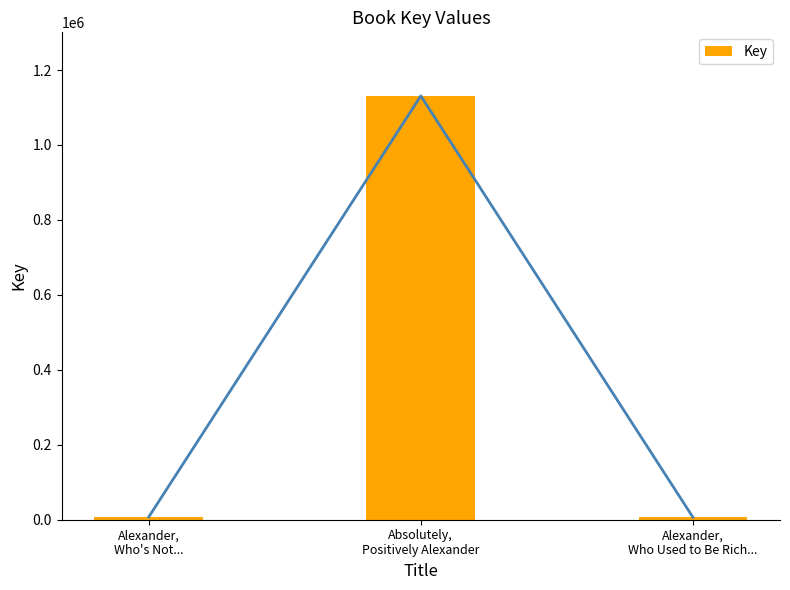

Are the bars horizontal?

No